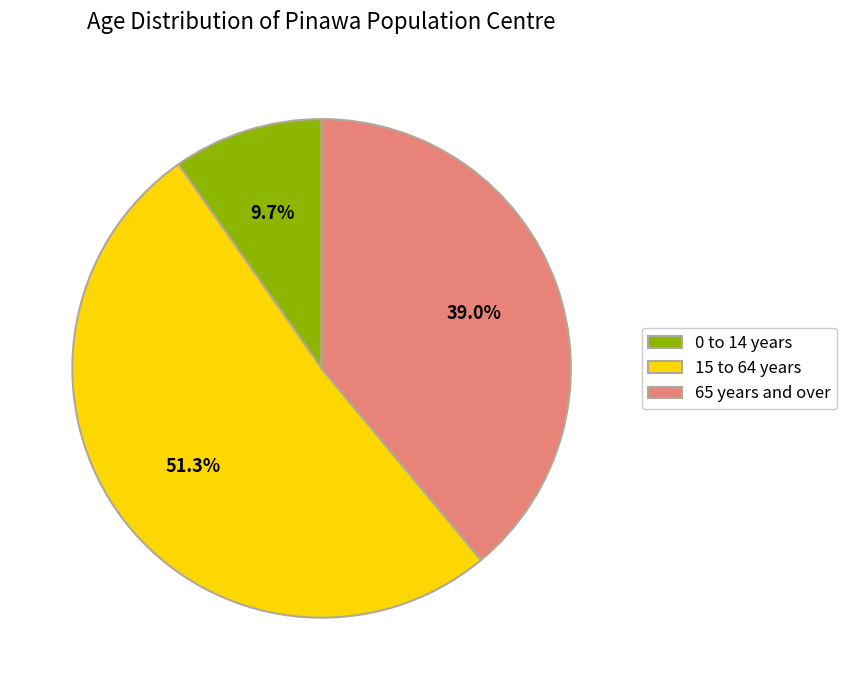

Which has a higher value, 0 to 14 years or 65 years and over?

65 years and over